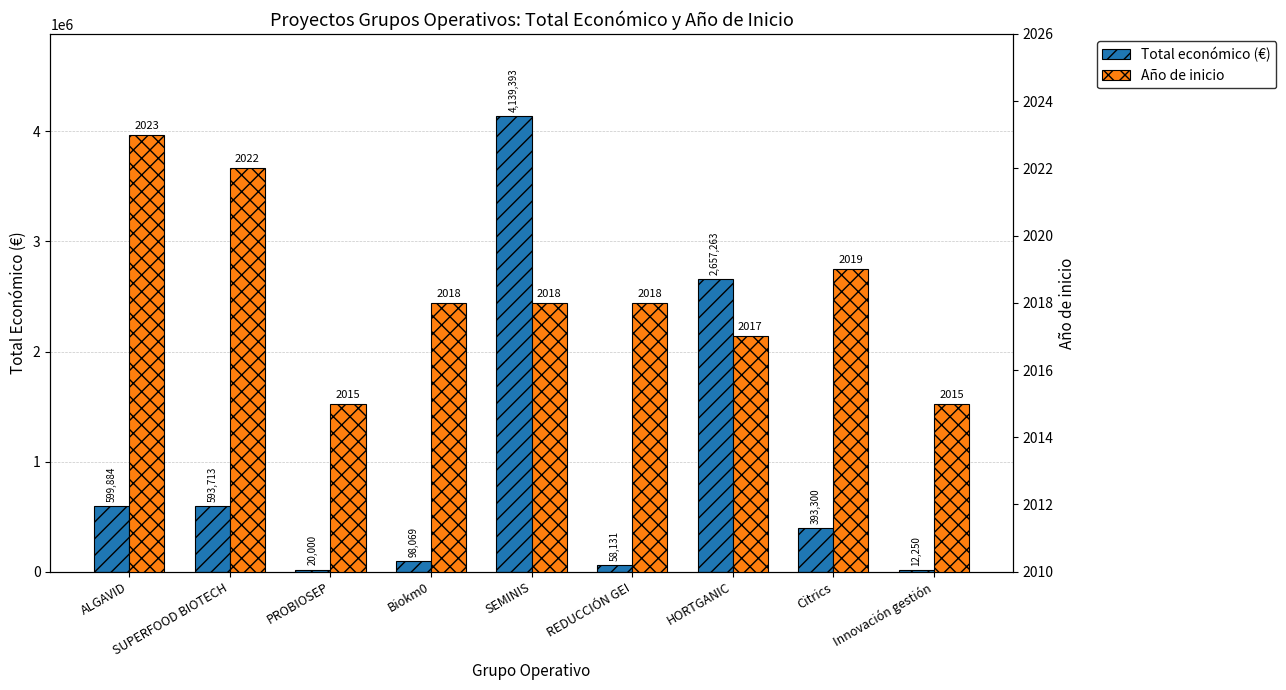

Is the value of Total económico (€) at Citrics greater than the value of Año de inicio at REDUCCIÓN GEI?

Yes